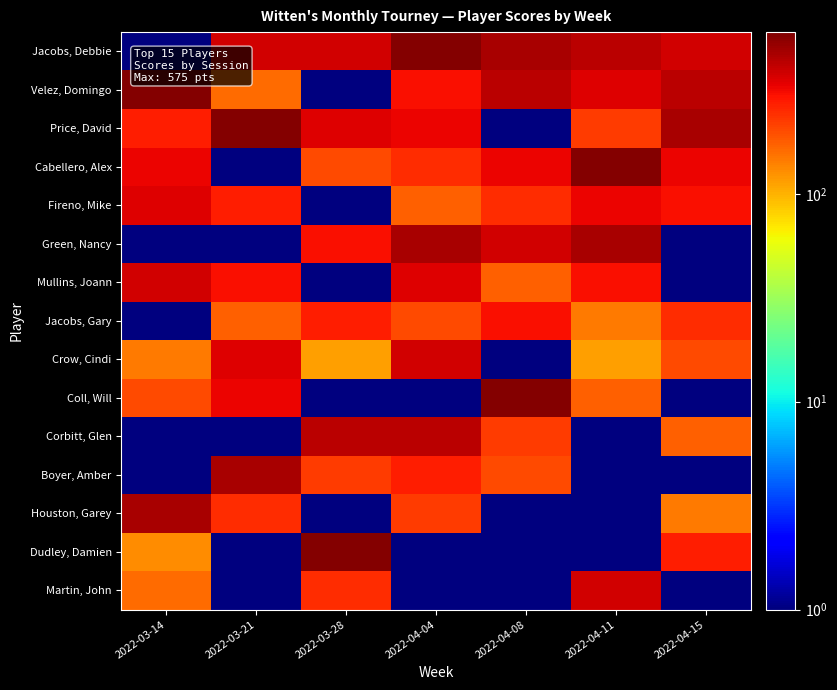

What is the difference between the highest and lowest values at 2022-03-14?

574.5